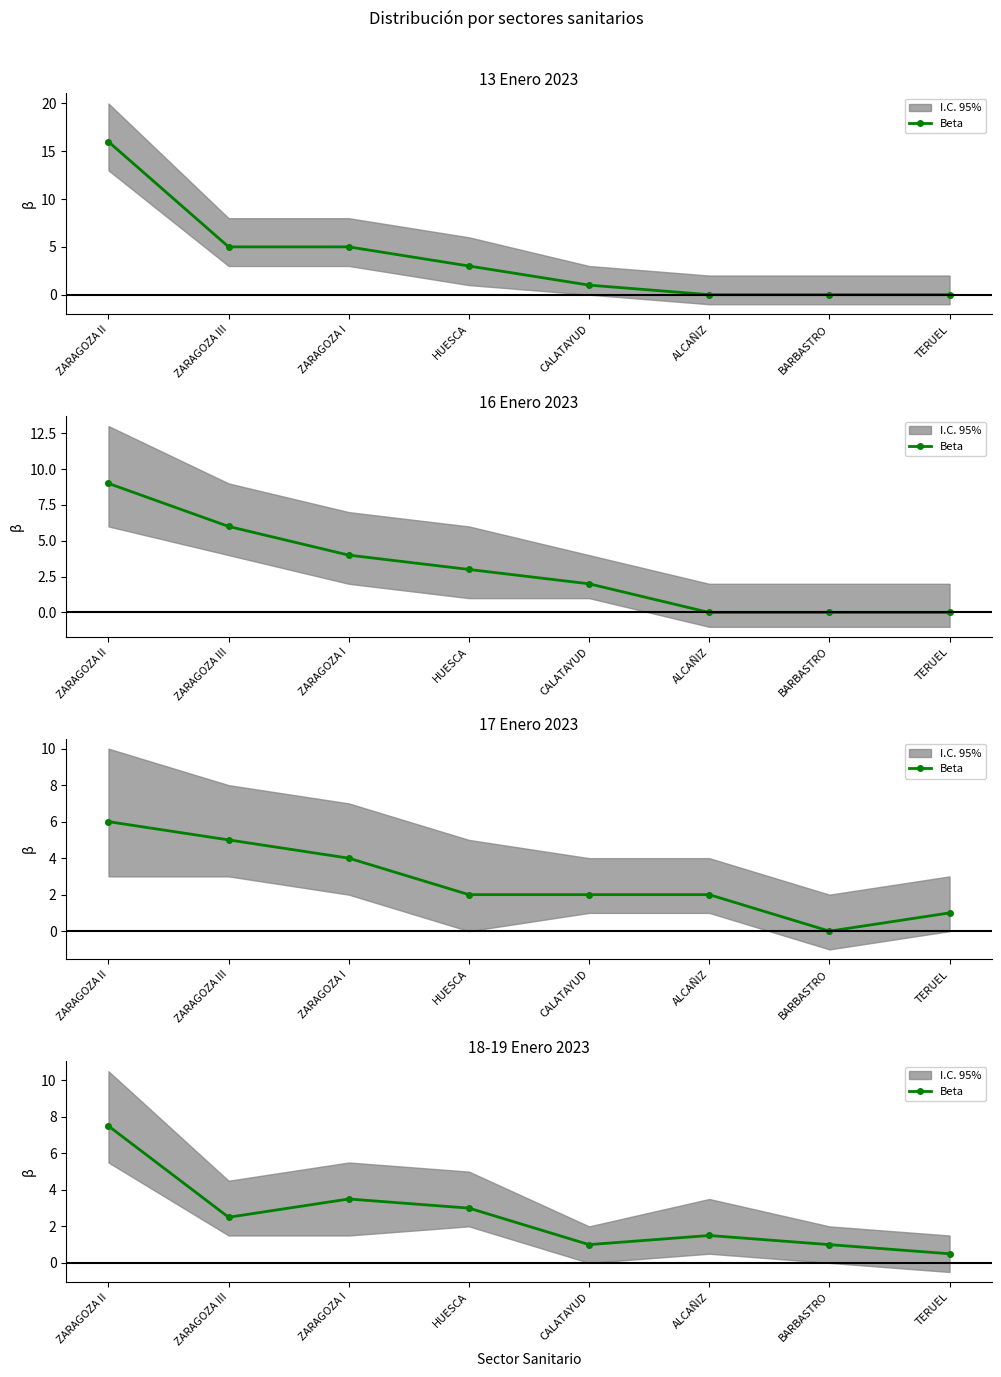

Reading right to left, extract all data points from this chart.

0.5	1.0	1.5	1.0	3.0	3.5	2.5	7.5